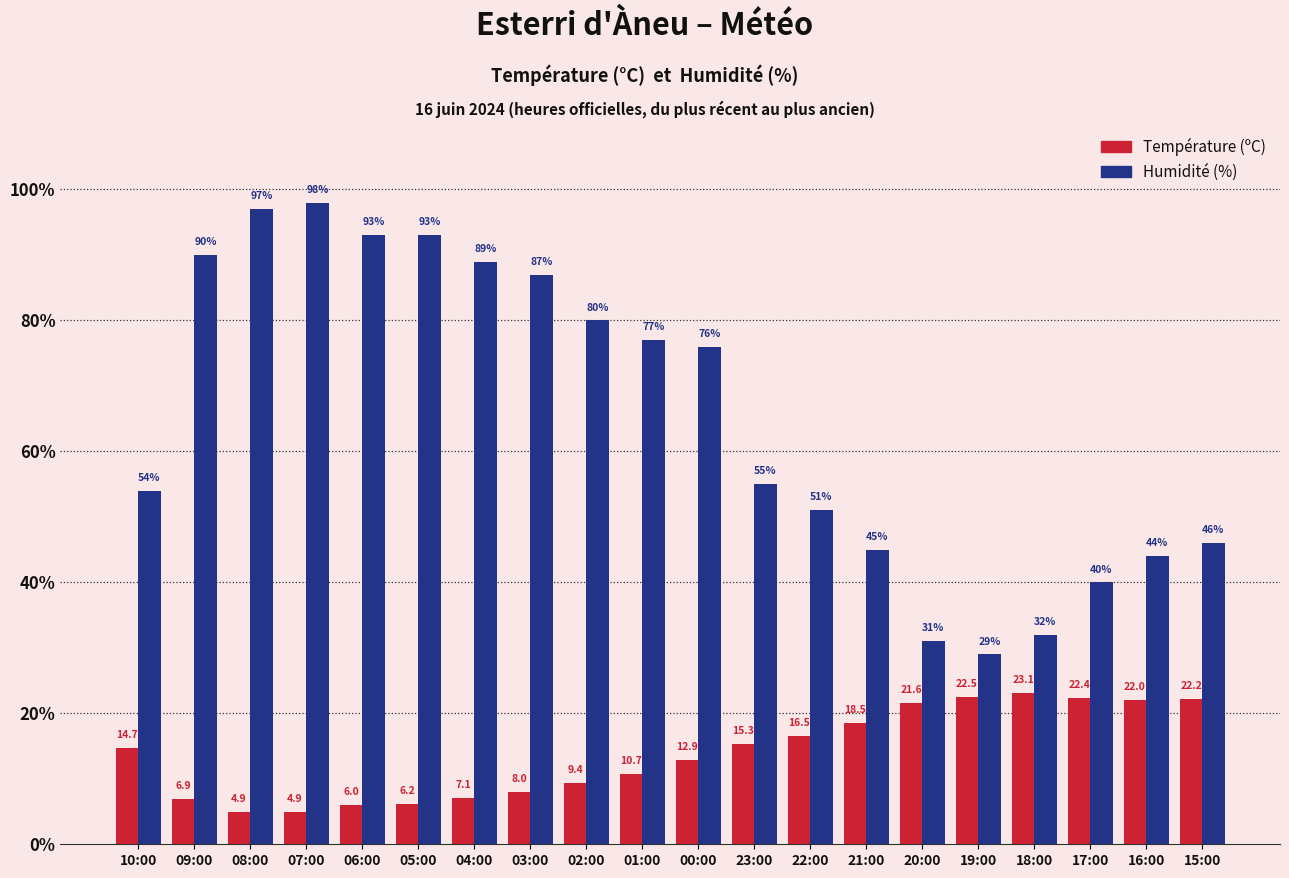

Rank the series at 01:00 from lowest to highest value.

Température (ºC), Humidité (%)